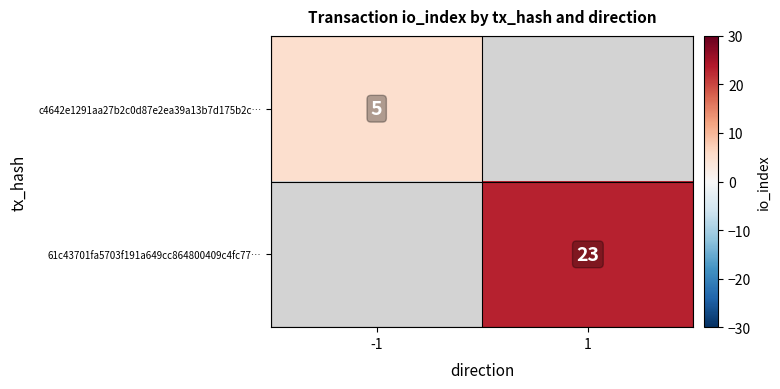

The value of c4642e1291aa27b2c0d87e2ea39a13b7d175b2c… at -1 is 9. True or false?

False